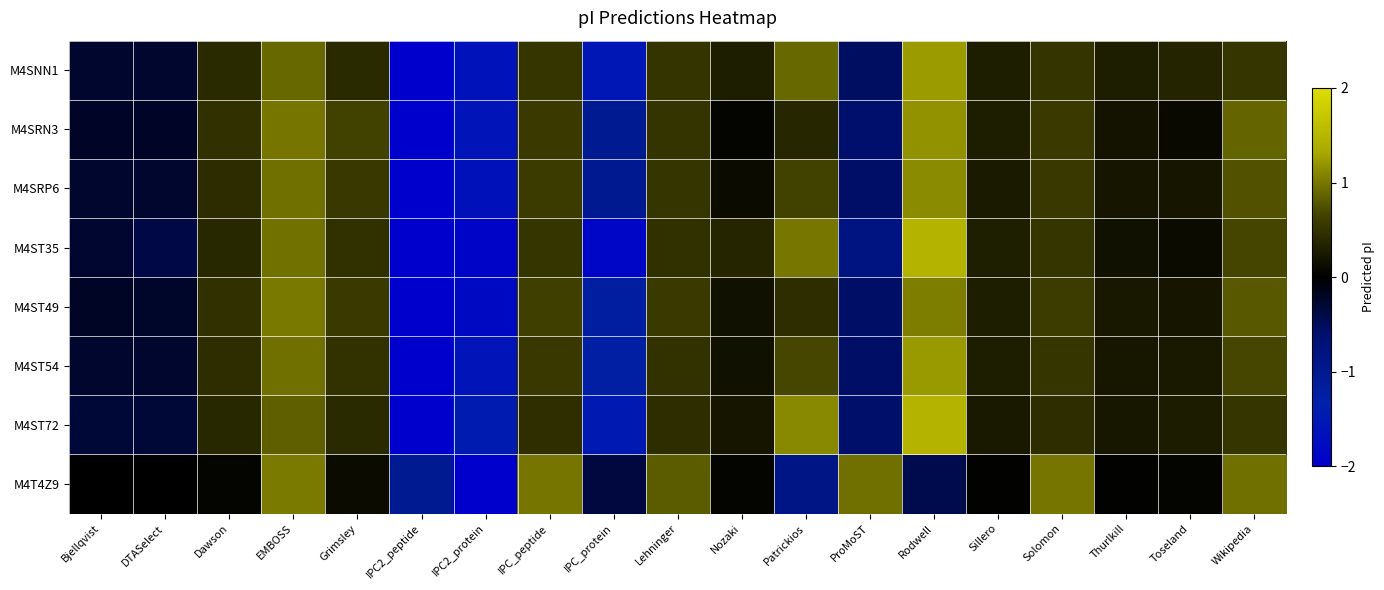

Which has a higher value, Bjellqvist or Toseland?

Toseland